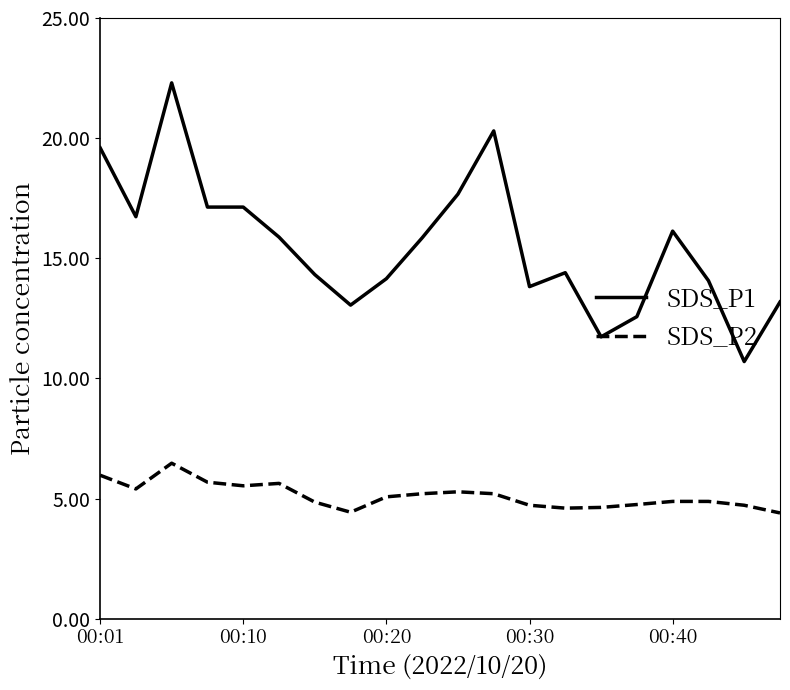

Rank the series by their average value, from lowest to highest.

SDS_P2, SDS_P1